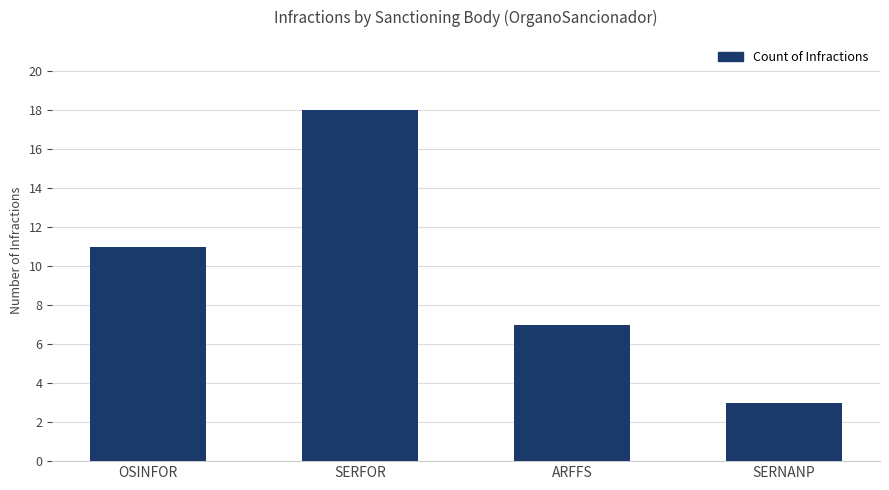

At which category does the chart reach its peak across all series?

SERFOR